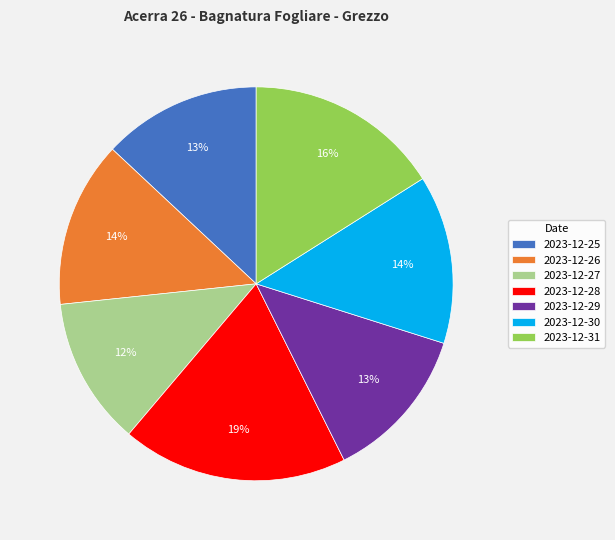

Is it true that 2023-12-29 is 7% of the pie?

False